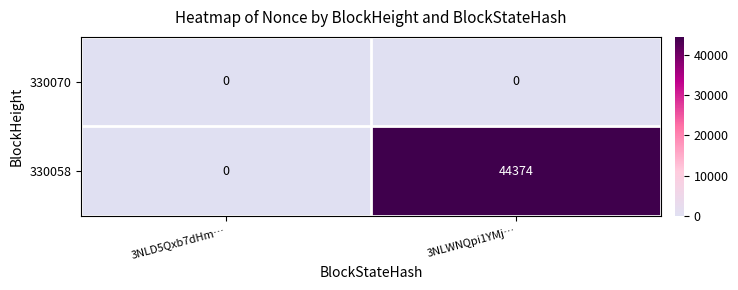

At which category is the sum across all series the highest?

3NLWNQpi1YMj…